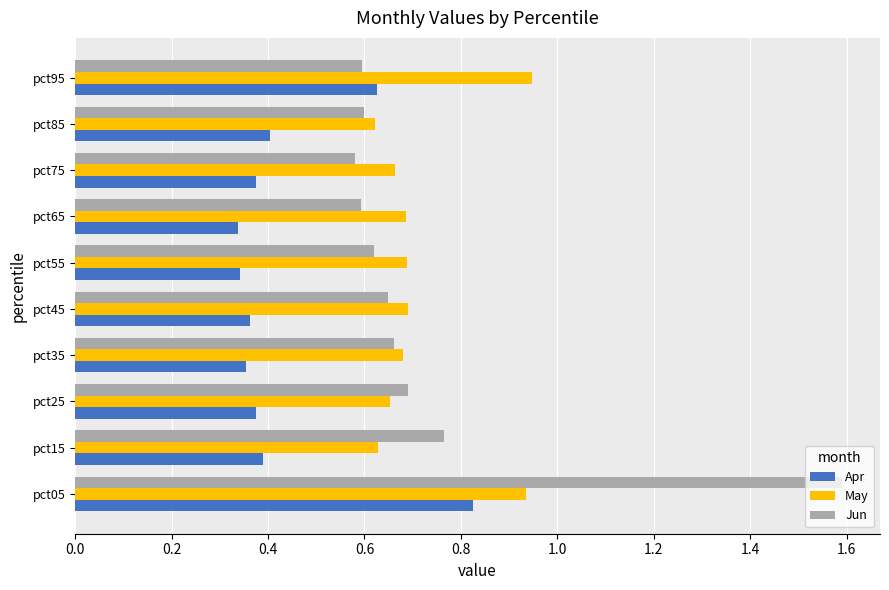

Rank the series by their maximum value, from highest to lowest.

Jun, May, Apr